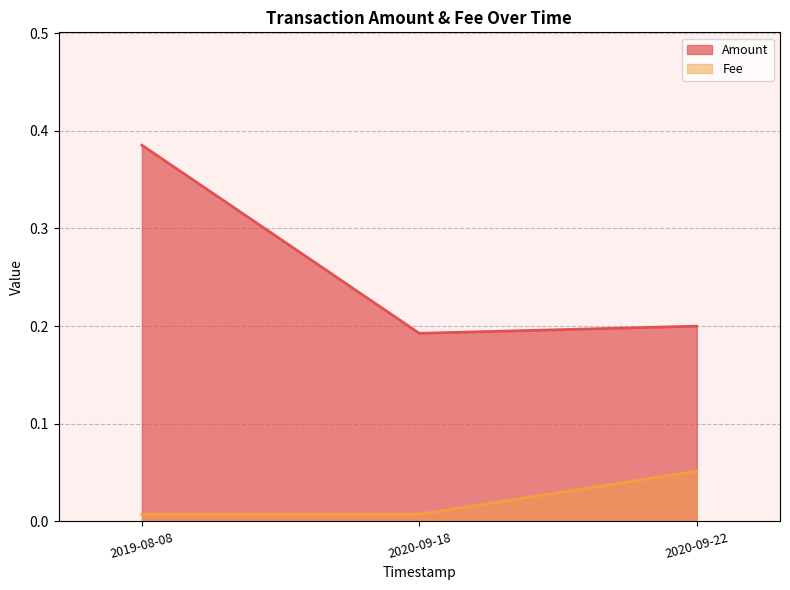

At which category is the sum across all series the highest?

2019-08-08